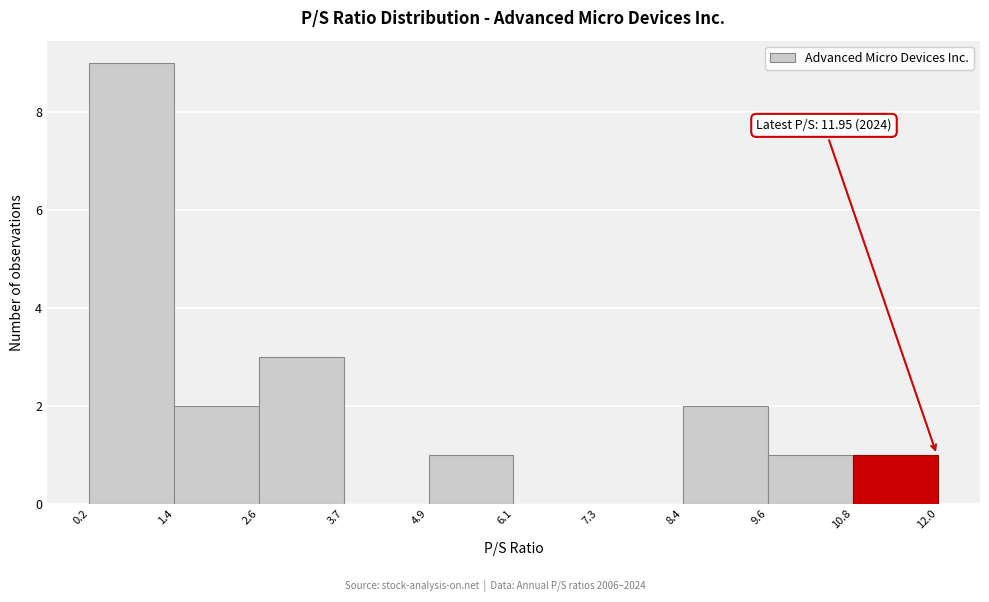

Over which range of the x-axis is the bar tallest?

0.2 to 1.4